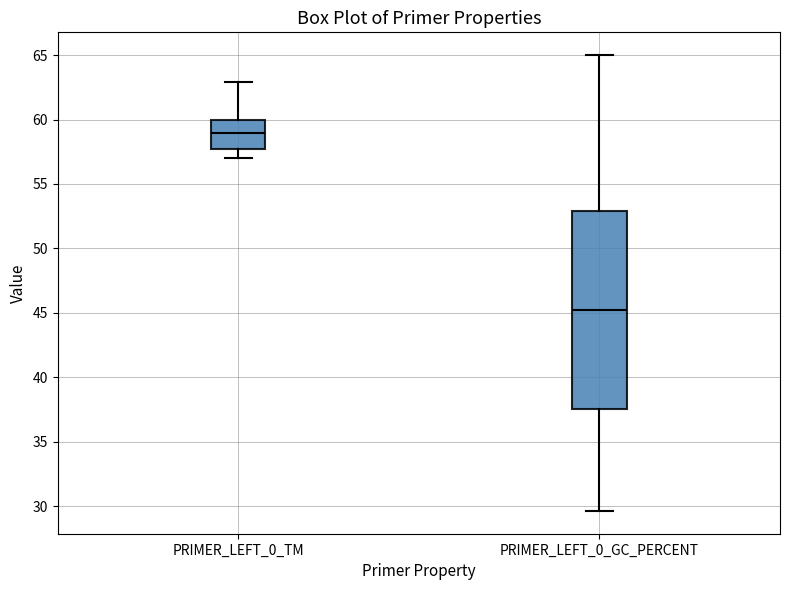

Where does the lower whisker of the box for PRIMER_LEFT_0_GC_PERCENT end on the y-axis? The values are not printed on the chart, so give them approximately, as read against the axis.

29.5